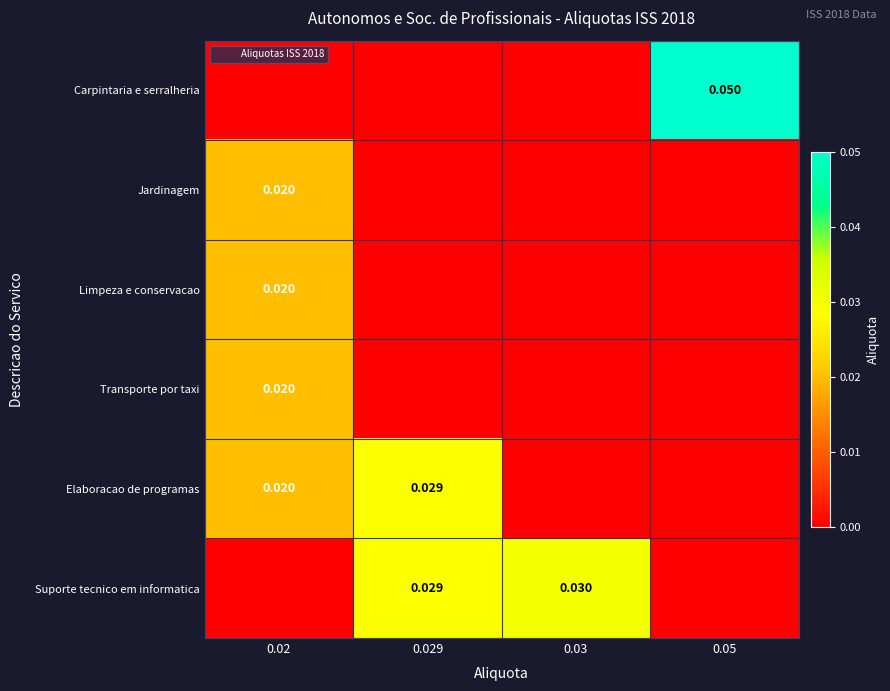

Which series has the widest spread of values?

Carpintaria e serralheria